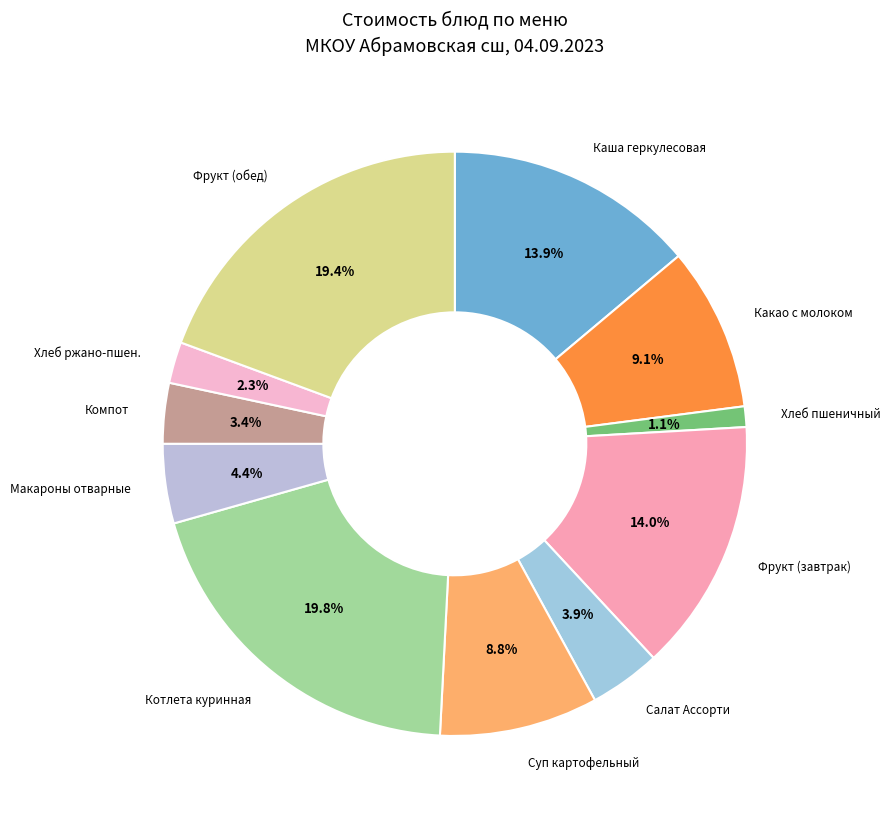

Count the number of slices in the pie.

11